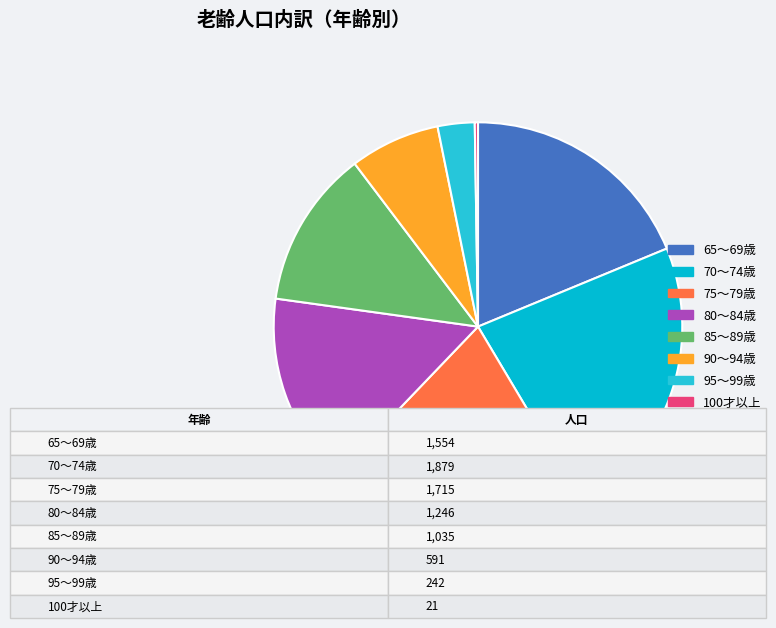

Is there any slice that represents more than half of the pie?

No